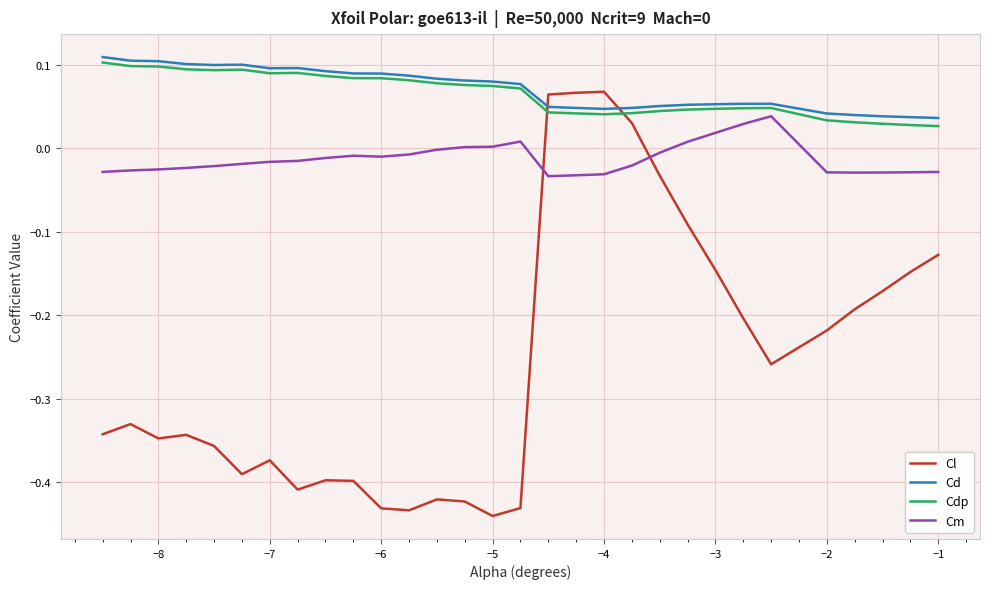

Which series has the widest spread of values?

Cl